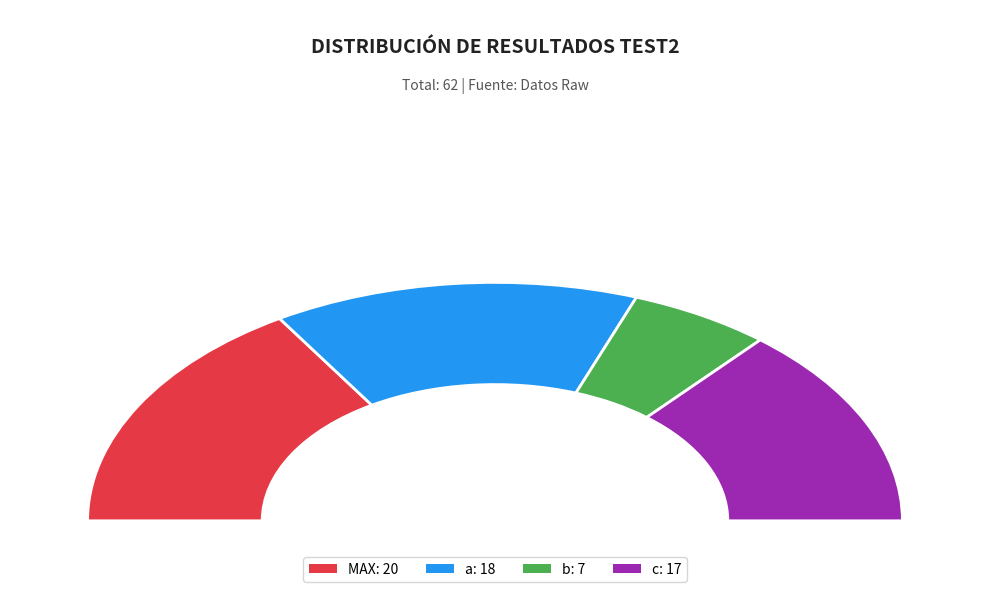

What is the total percentage of MAX and b?

43.5%